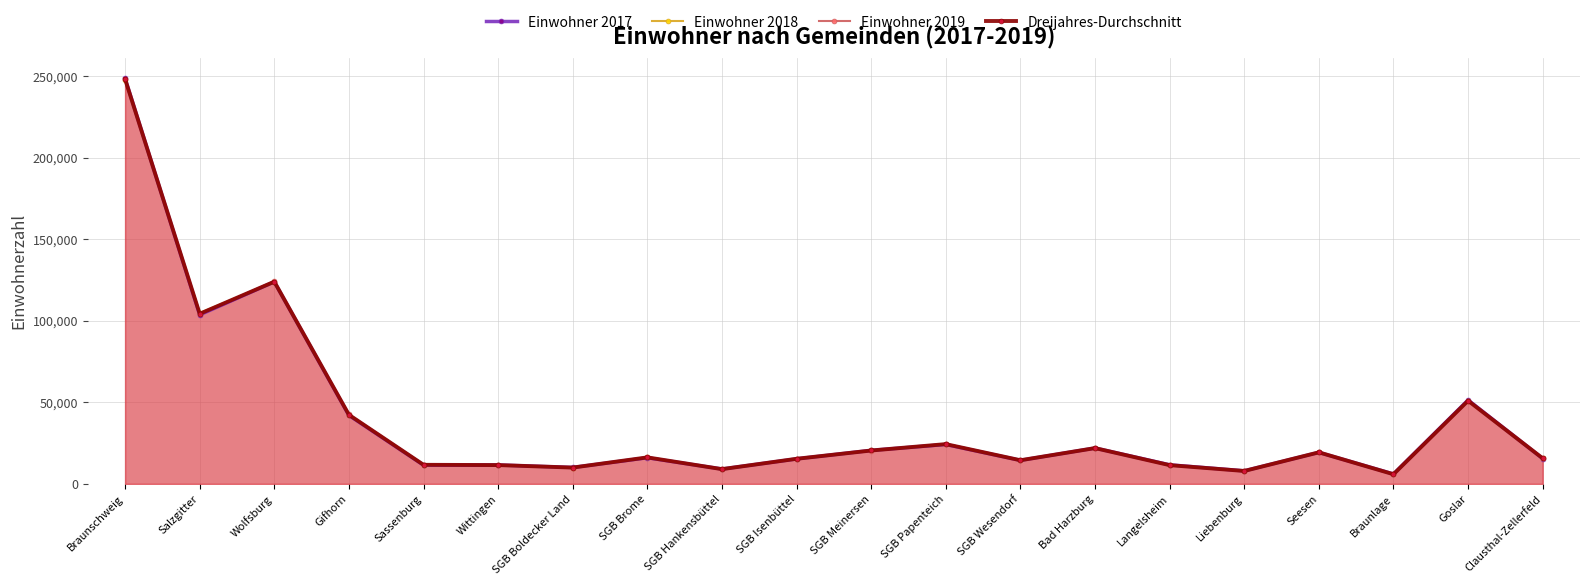

Rank the categories by Dreijahres-Durchschnitt value from lowest to highest.

Braunlage, Liebenburg, SGB Hankensbüttel, SGB Boldecker Land, Langelsheim, Wittingen, Sassenburg, SGB Wesendorf, SGB Isenbüttel, Clausthal-Zellerfeld, SGB Brome, Seesen, SGB Meinersen, Bad Harzburg, SGB Papenteich, Gifhorn, Goslar, Salzgitter, Wolfsburg, Braunschweig